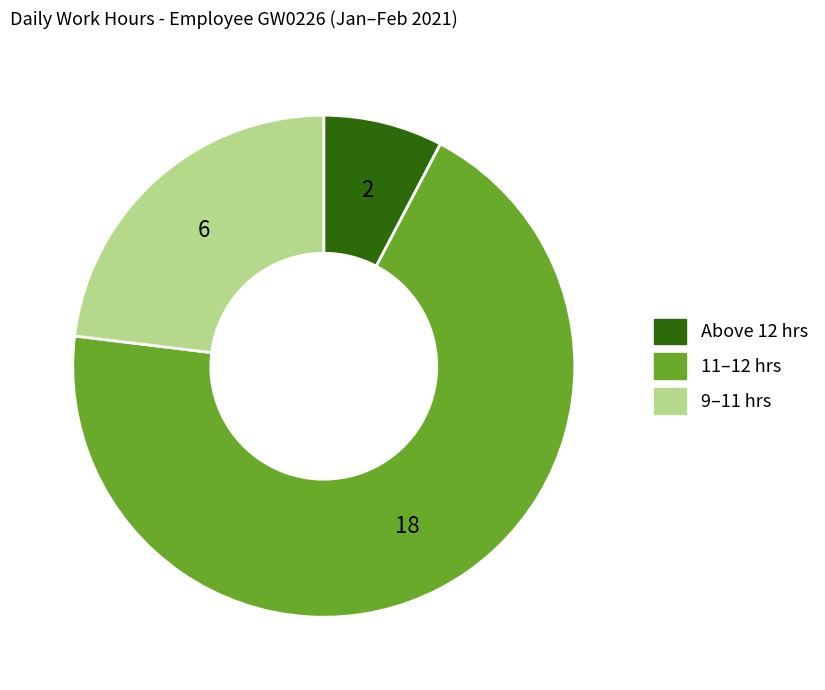

Is there a majority slice in this chart?

Yes